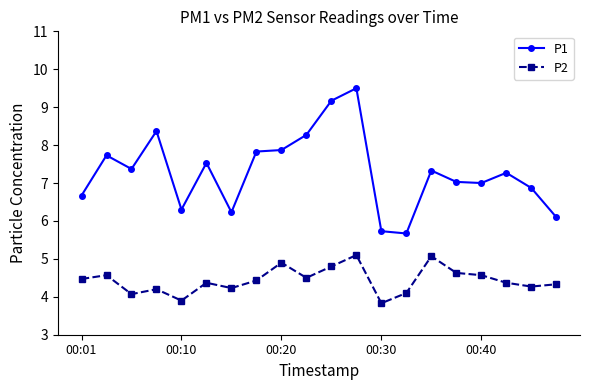

Is this an area chart (filled region under the line)?

No